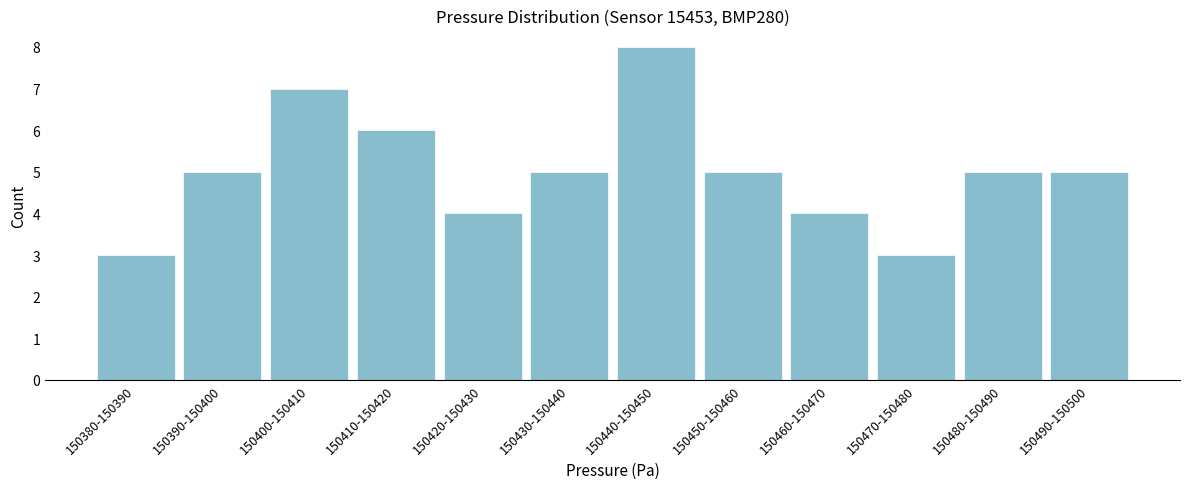

Reading left to right, what are all the values shown in this chart?

3	5	7	6	4	5	8	5	4	3	5	5